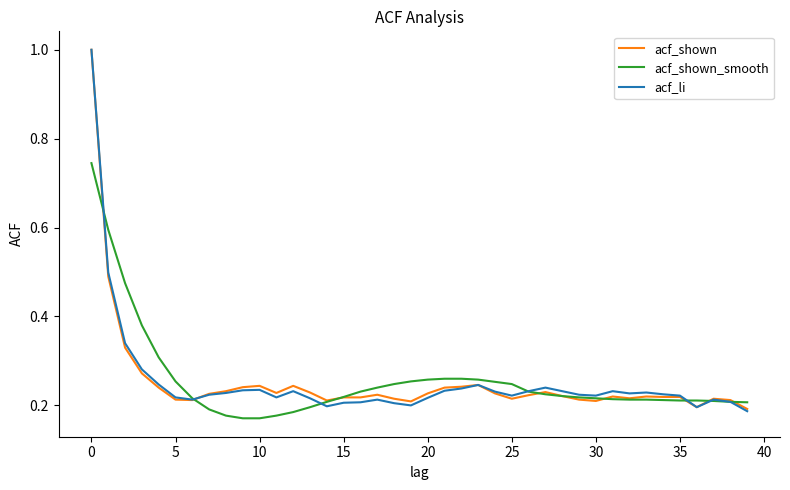

True or false: acf_li and acf_shown_smooth intersect in this chart.

True